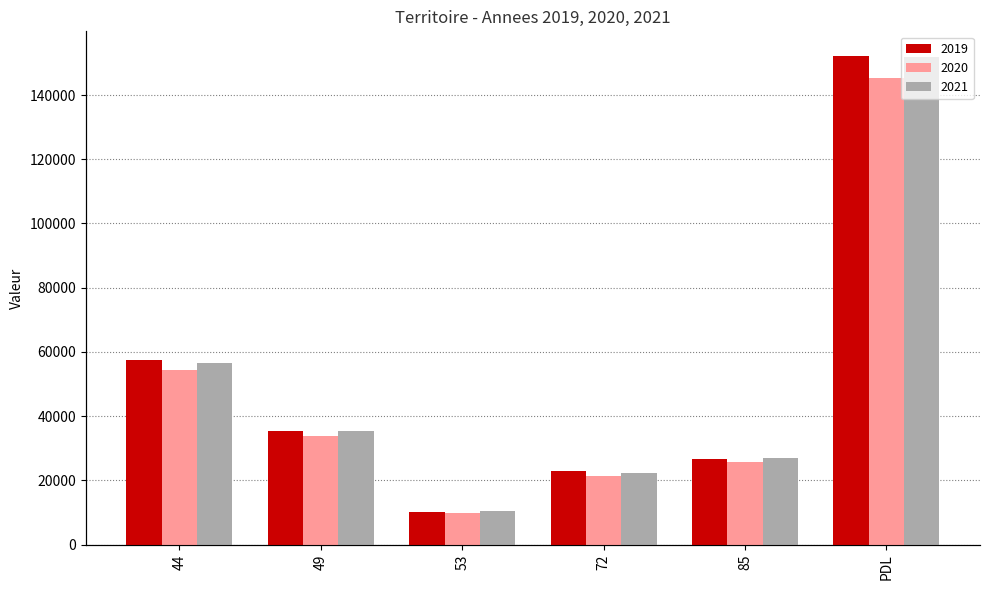

What is the sum of all 2020 values?

290332